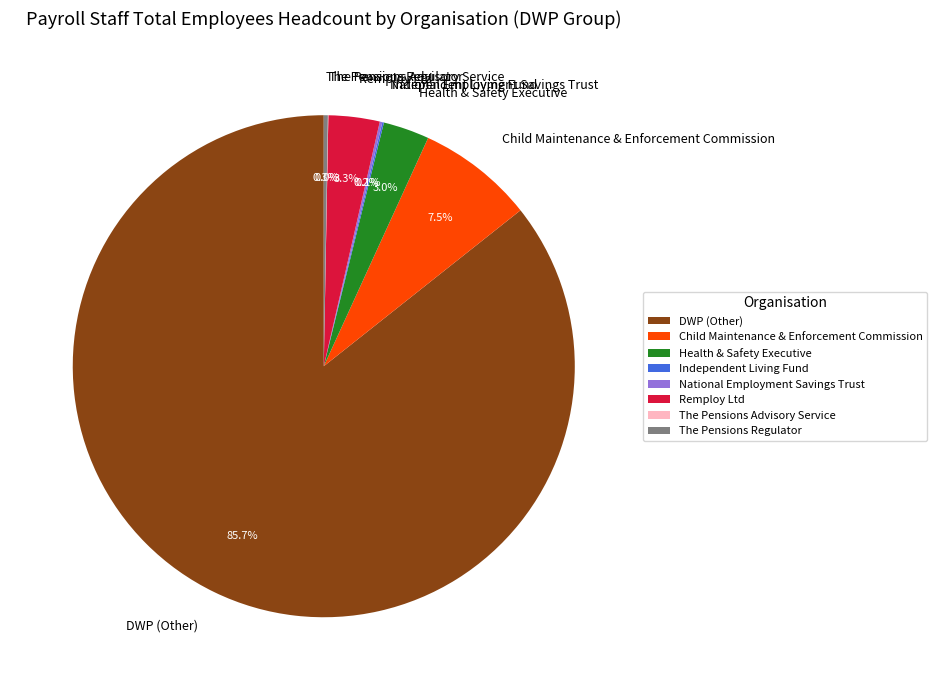

Which category has the biggest portion of the pie?

DWP (Other)